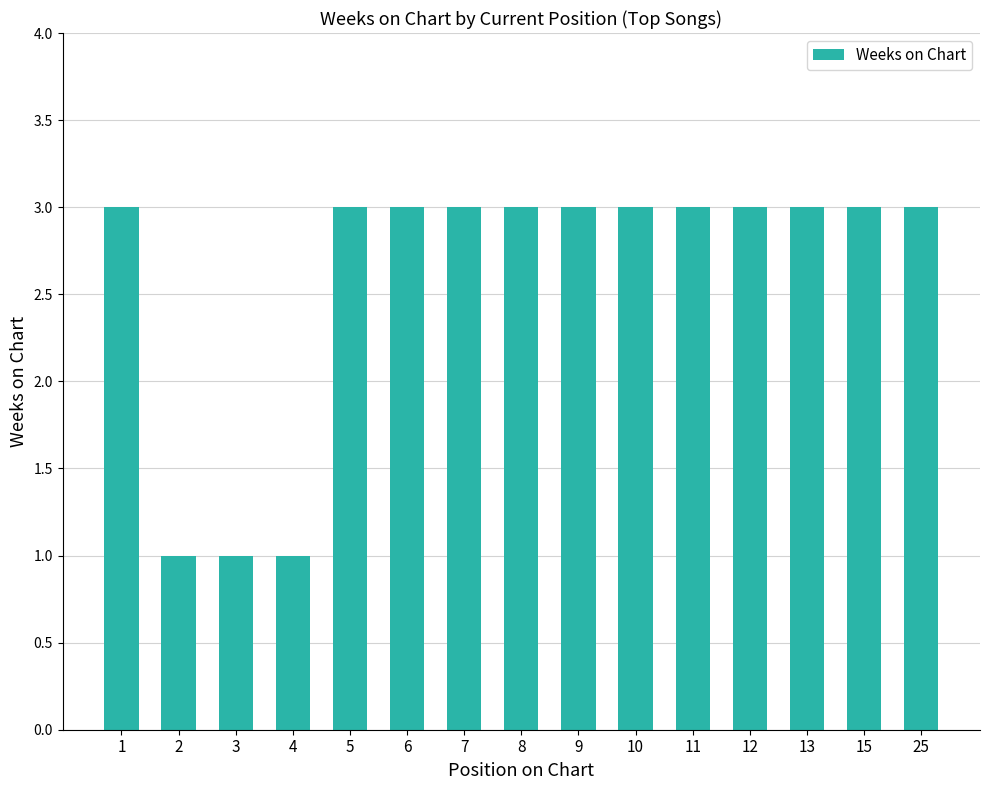

True or false: the data shows 1 at 11.

False